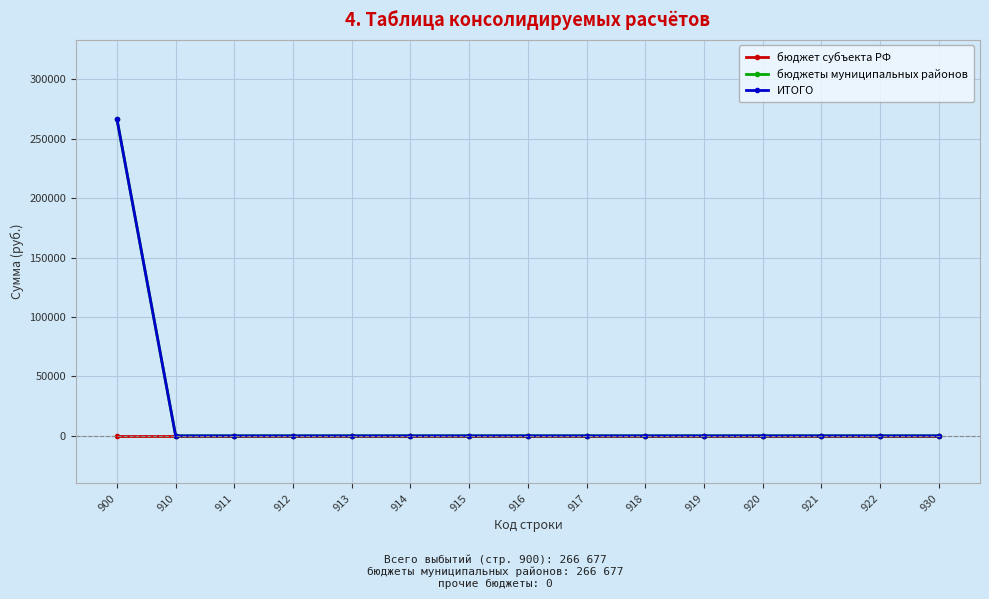

The бюджет субъекта РФ series shows 0 at 900. True or false?

True